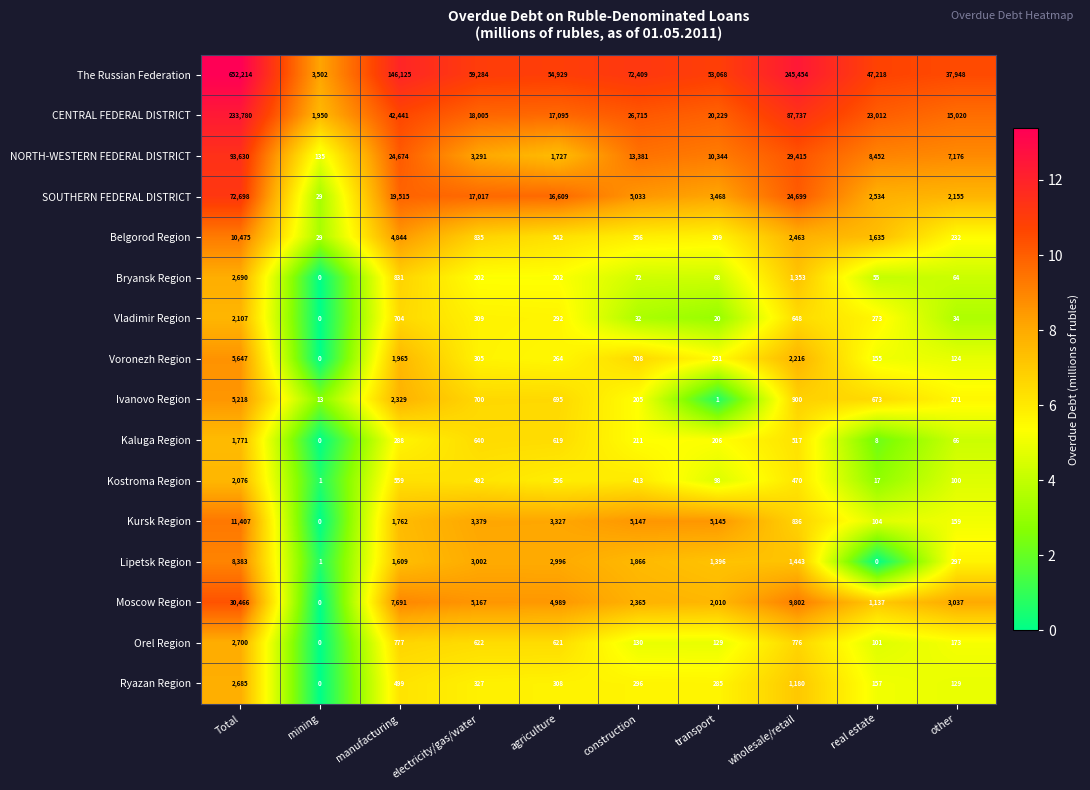

What is the maximum value for The Russian Federation?

652214